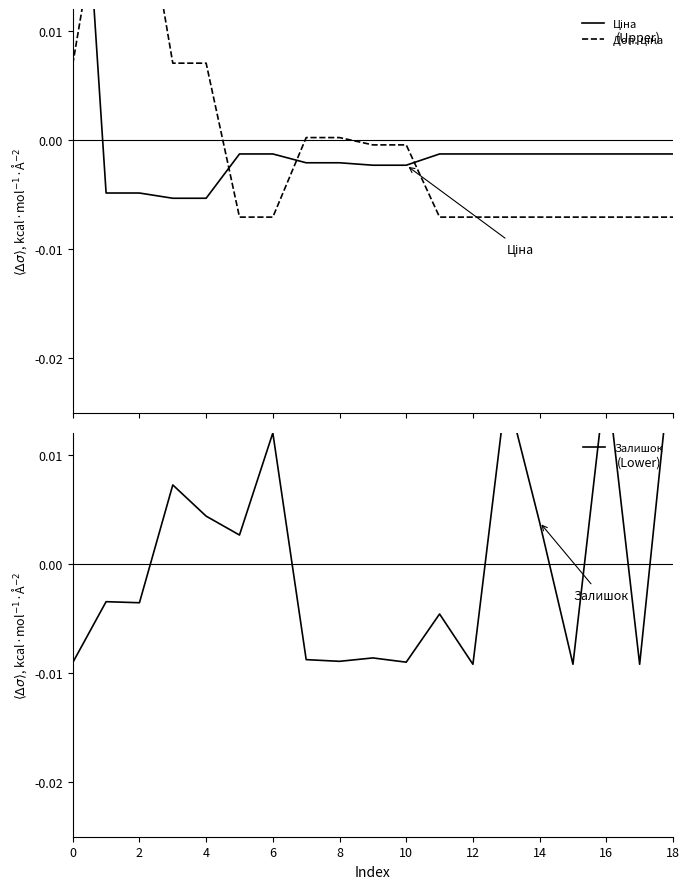

At which label does Доп. ціна reach its peak?

2